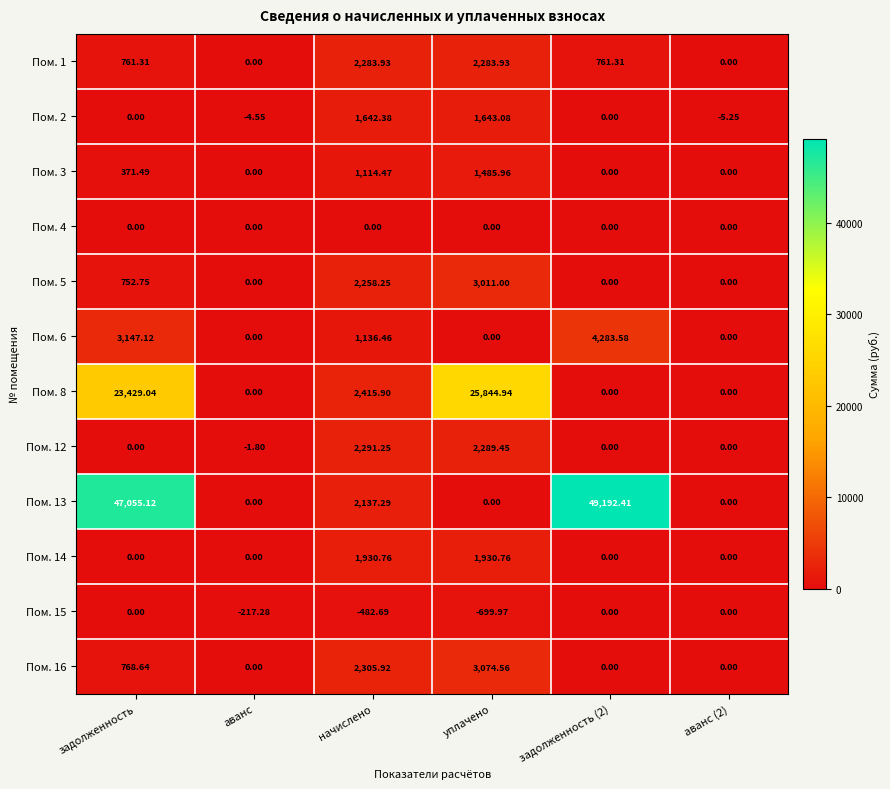

At which category is the sum across all series the highest?

задолженность